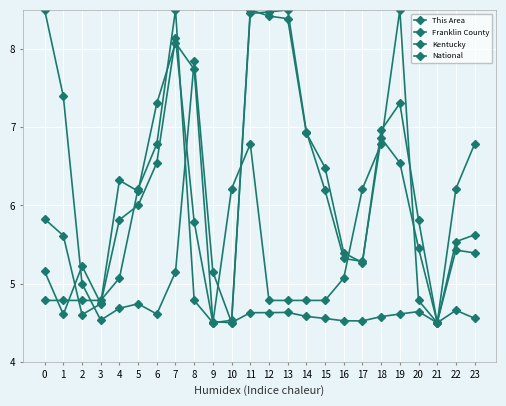

True or false: National has more than 1 points higher than both neighbors.

True